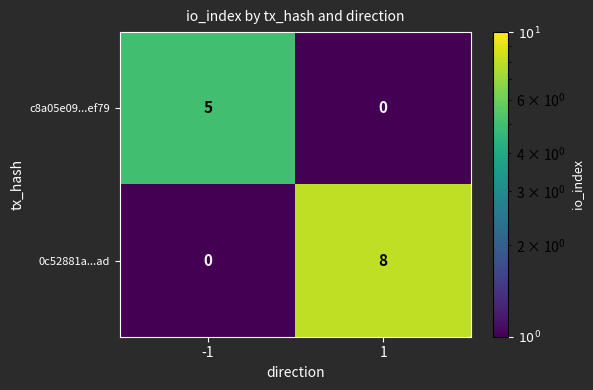

Reading left to right, list all the values displayed in this chart.

c8a05e09...ef79: 5	0
0c52881a...ad: 0	8